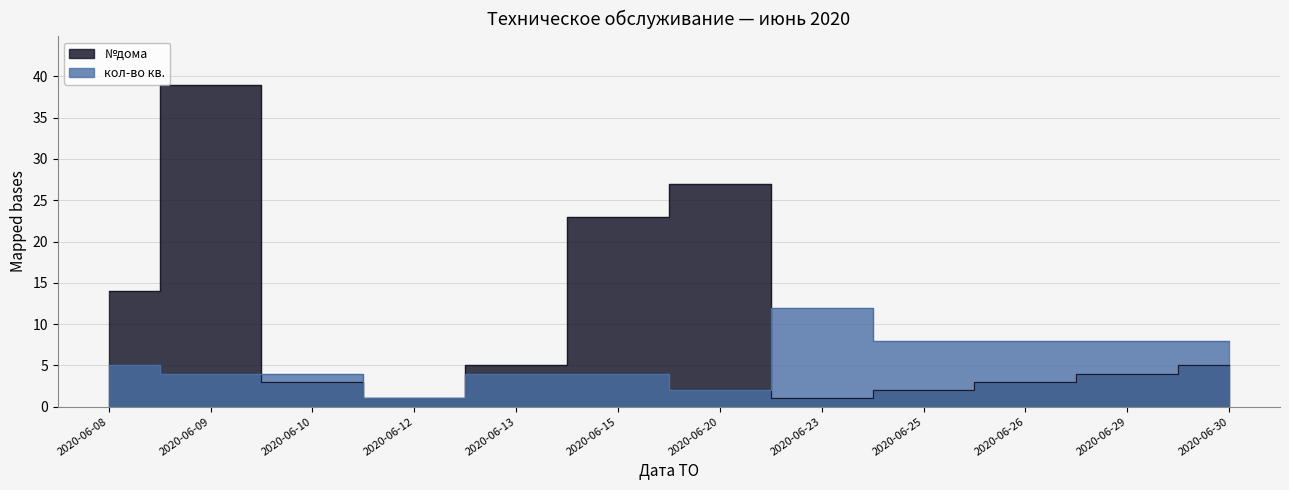

The value of №дома at 2020-06-26 is 3. True or false?

True